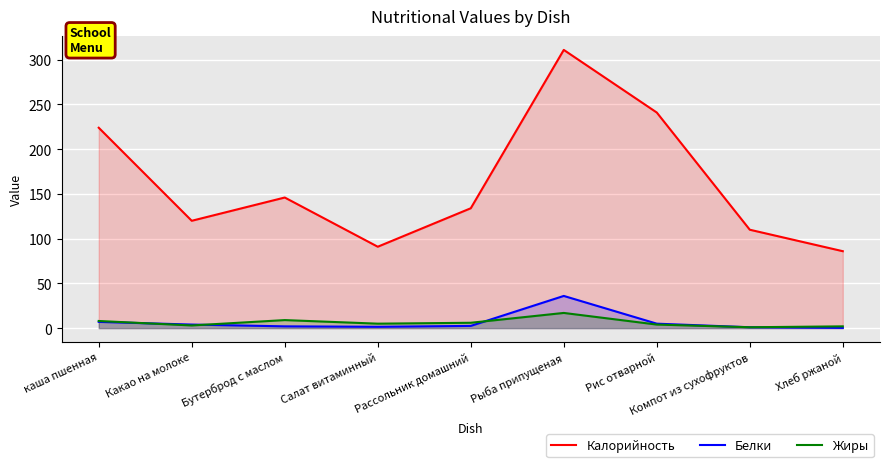

What is the lowest value of the Калорийность series?

86.0